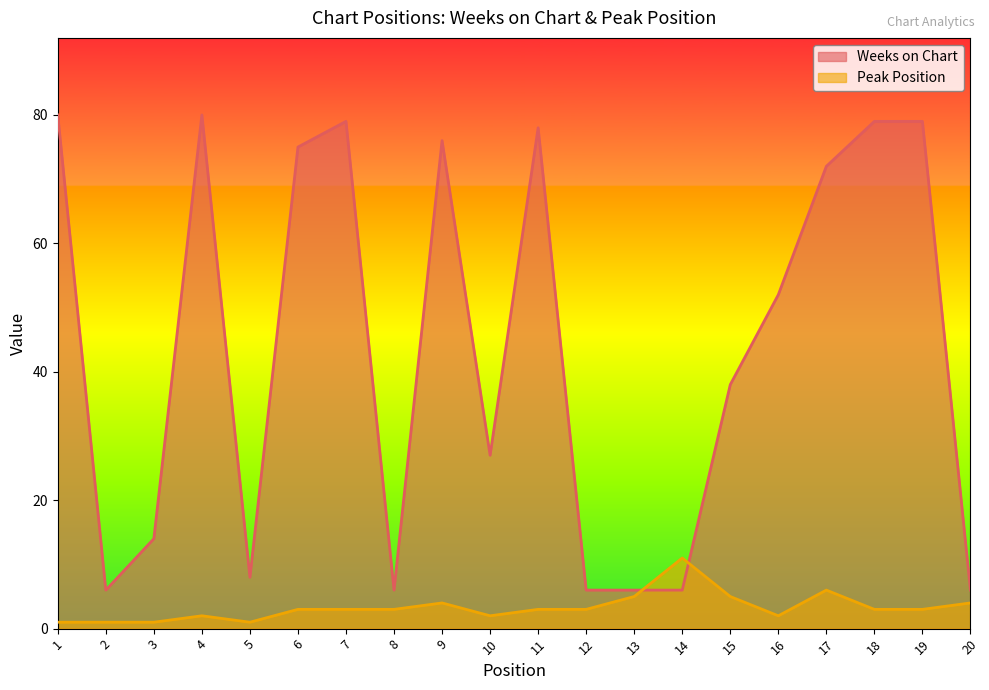

In Weeks on Chart line, how many points are higher than both neighbors (excluding endpoints)?

4